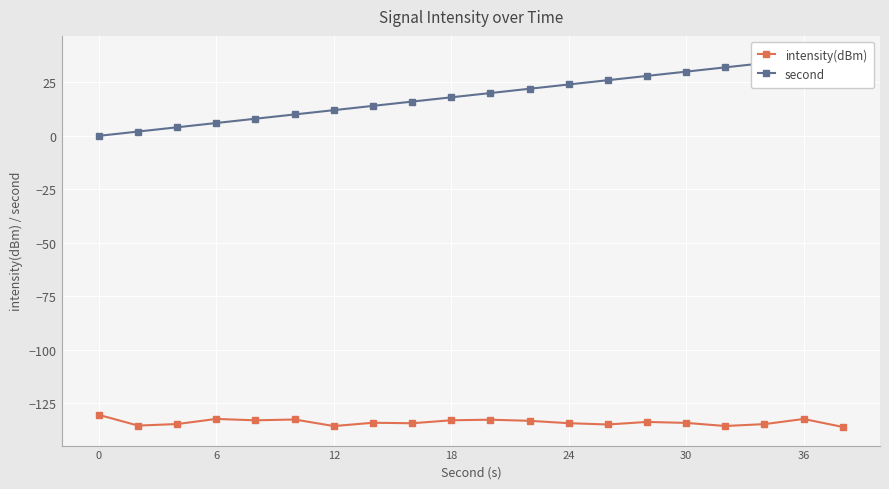

Which series has the largest total across all categories?

second